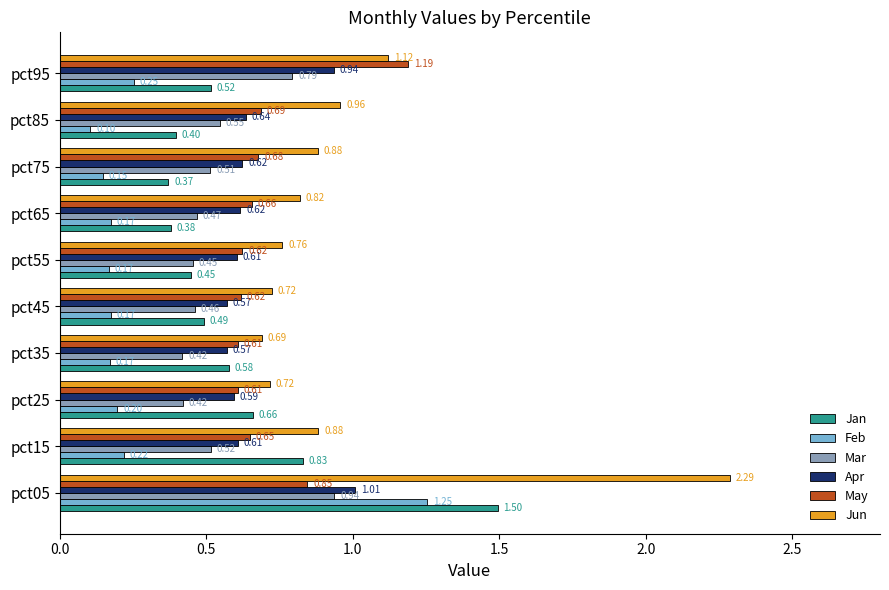

Which series has the largest range (max minus min)?

Jun